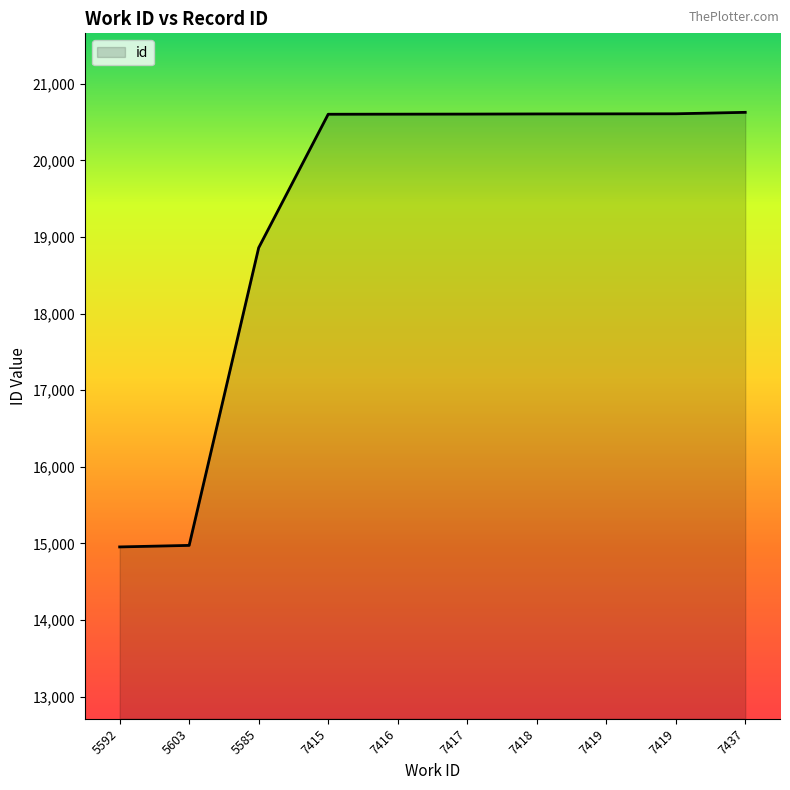

Which label corresponds to the largest value in the chart?

7437